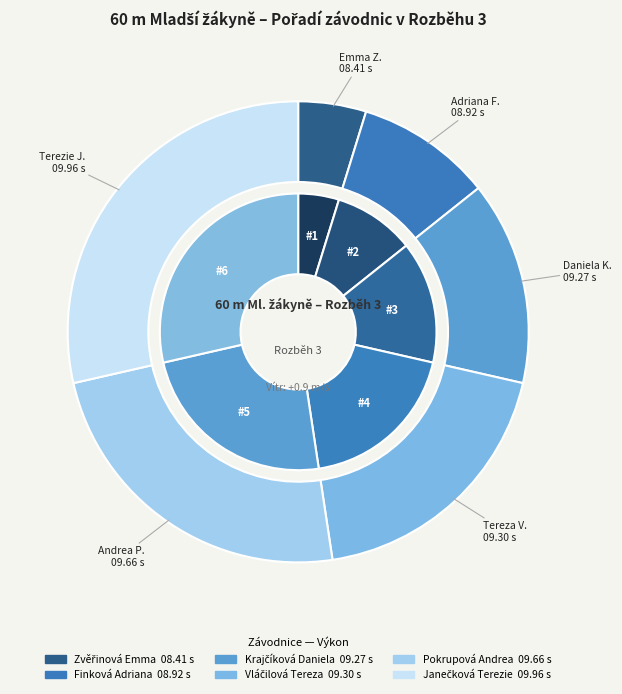

How many slices are in this pie chart?

6